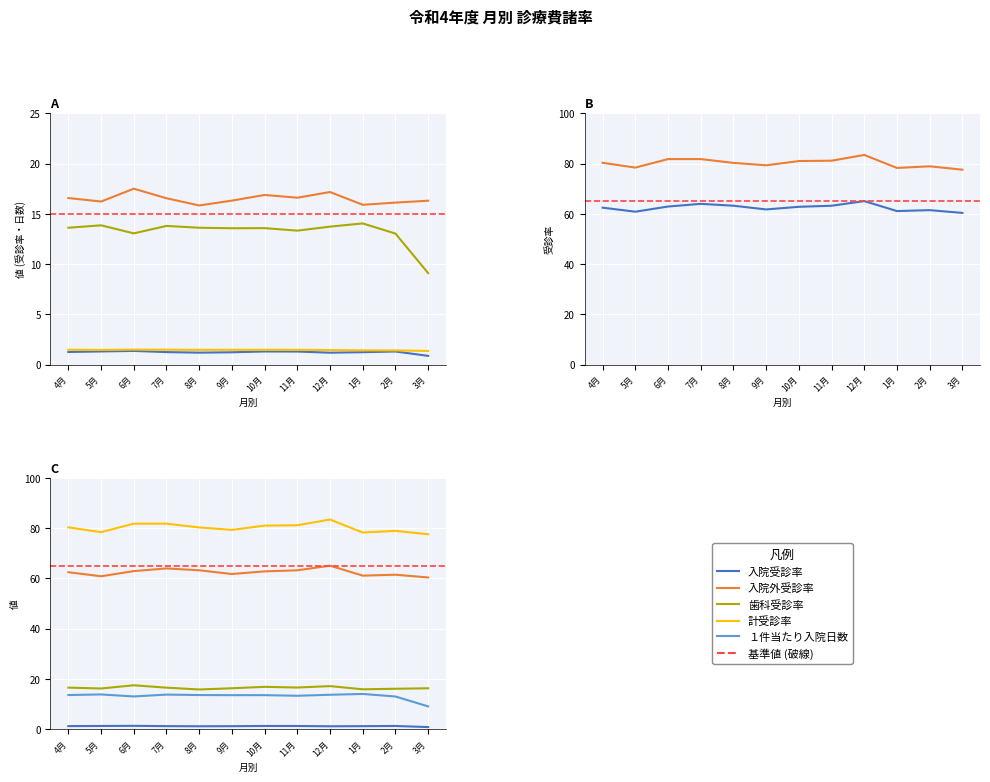

What is the sum of all 計受診率 values?

962.2